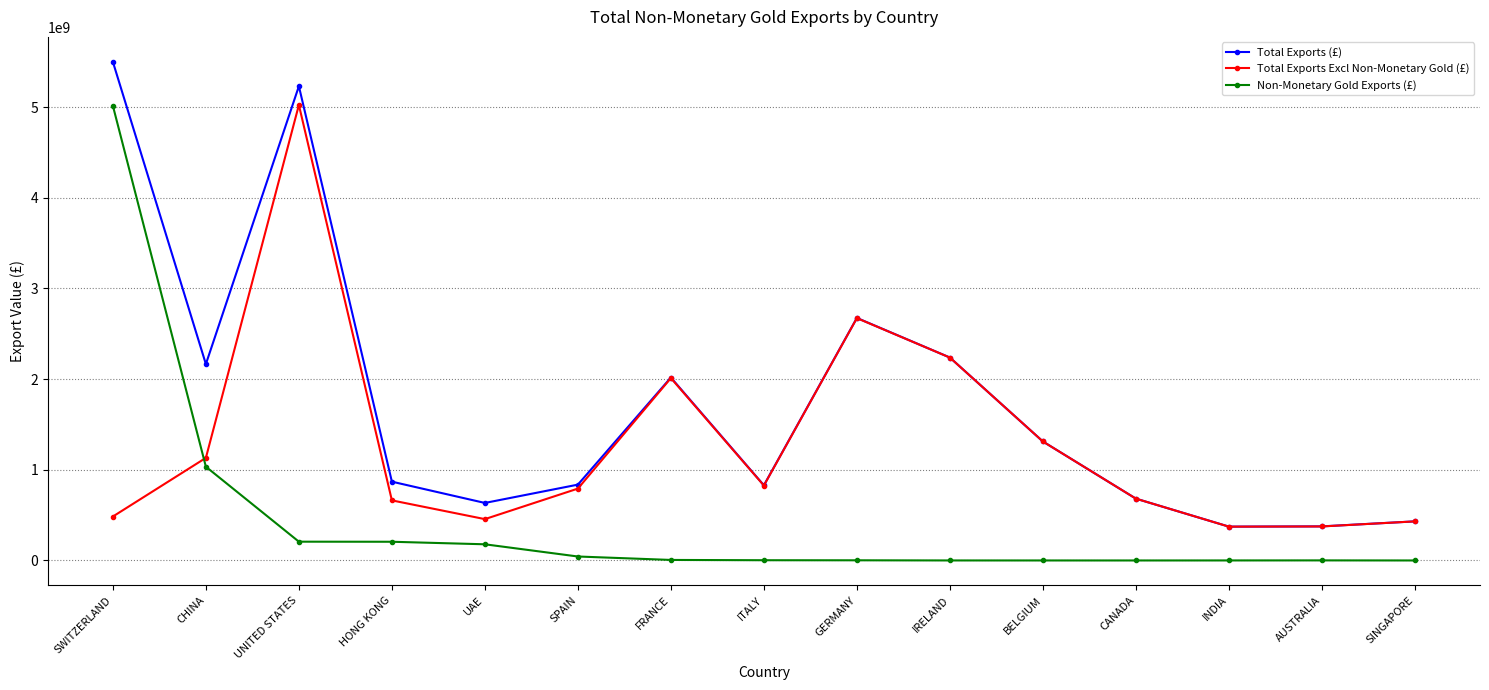

List the series in order of their overall mean, lowest first.

Non-Monetary Gold Exports (£), Total Exports Excl Non-Monetary Gold (£), Total Exports (£)